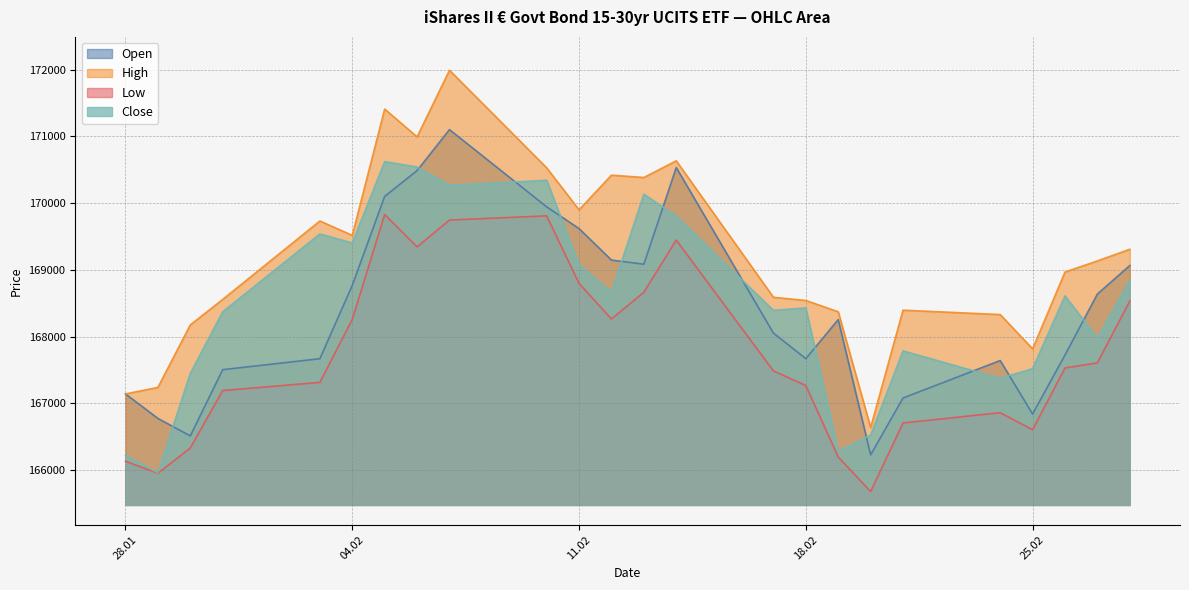

Which category has the lowest value in the Low series?

20.02.2025